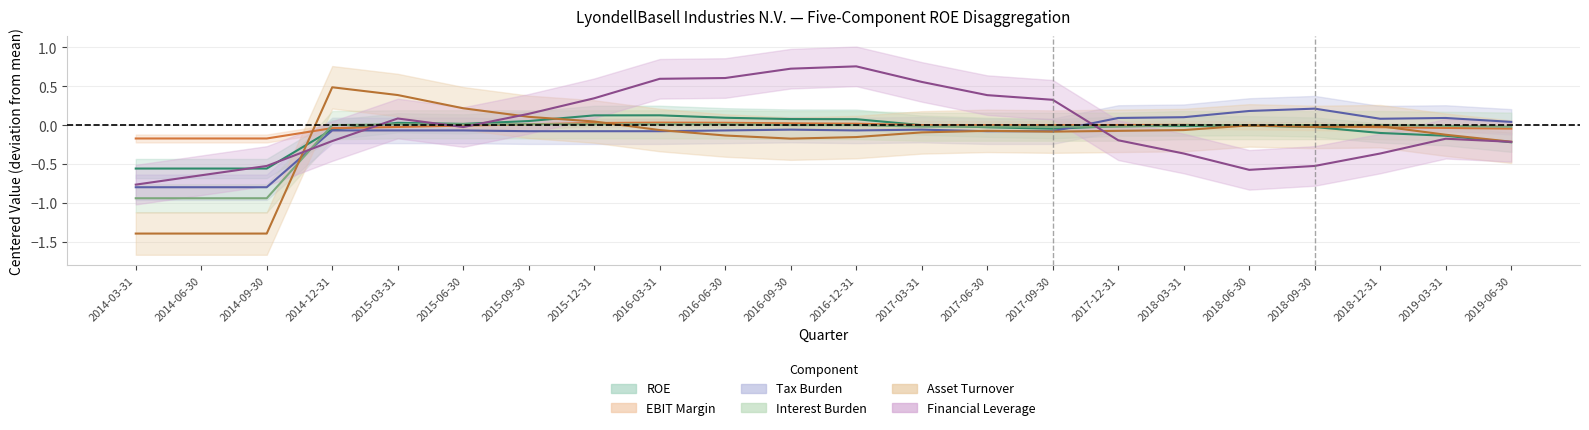

Which series has the widest spread of values?

Asset Turnover